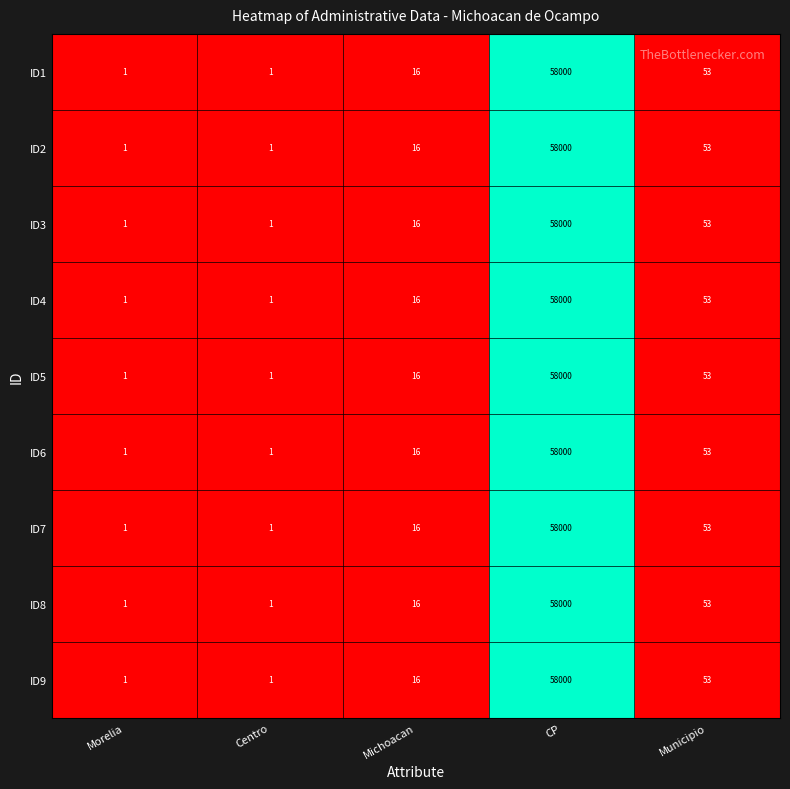

How many series are shown in this chart?

9